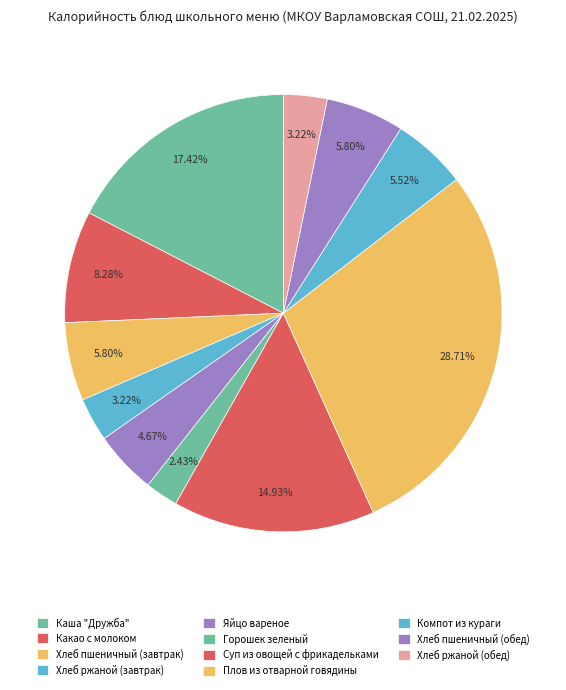

Which category has the smallest portion of the pie?

Горошек зеленый